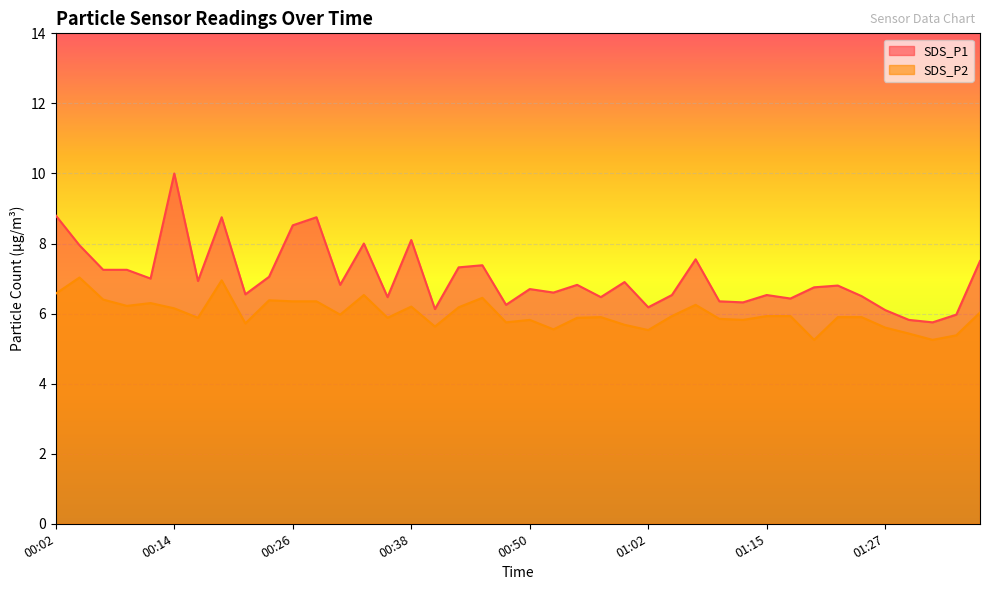

Rank the series by their average value, from highest to lowest.

SDS_P1, SDS_P2